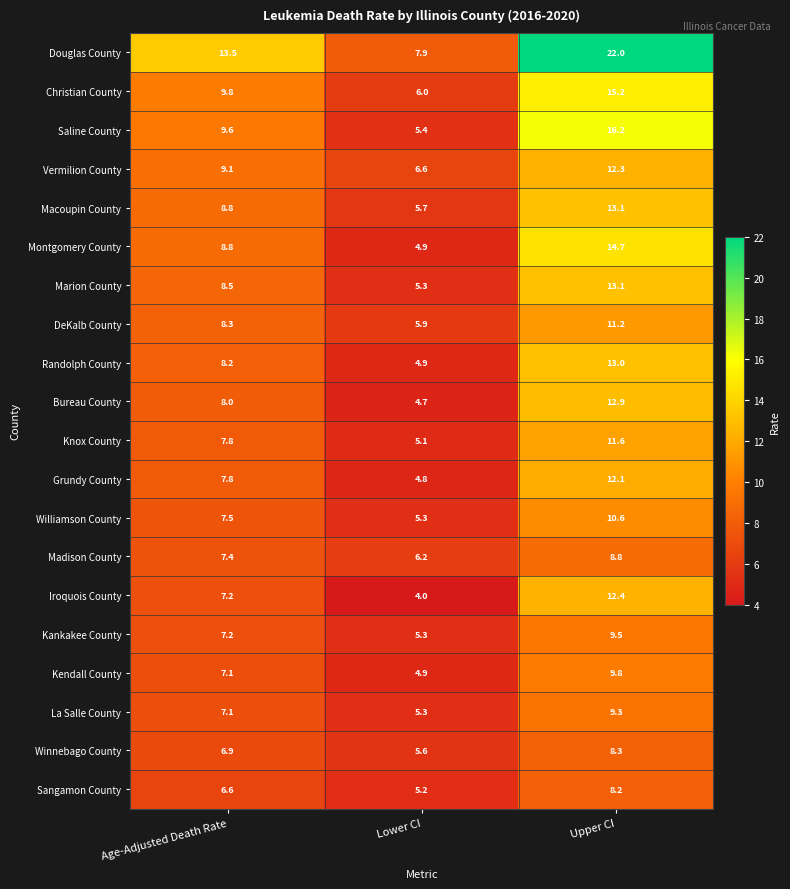

What is the total value across all series at Upper CI?

244.3